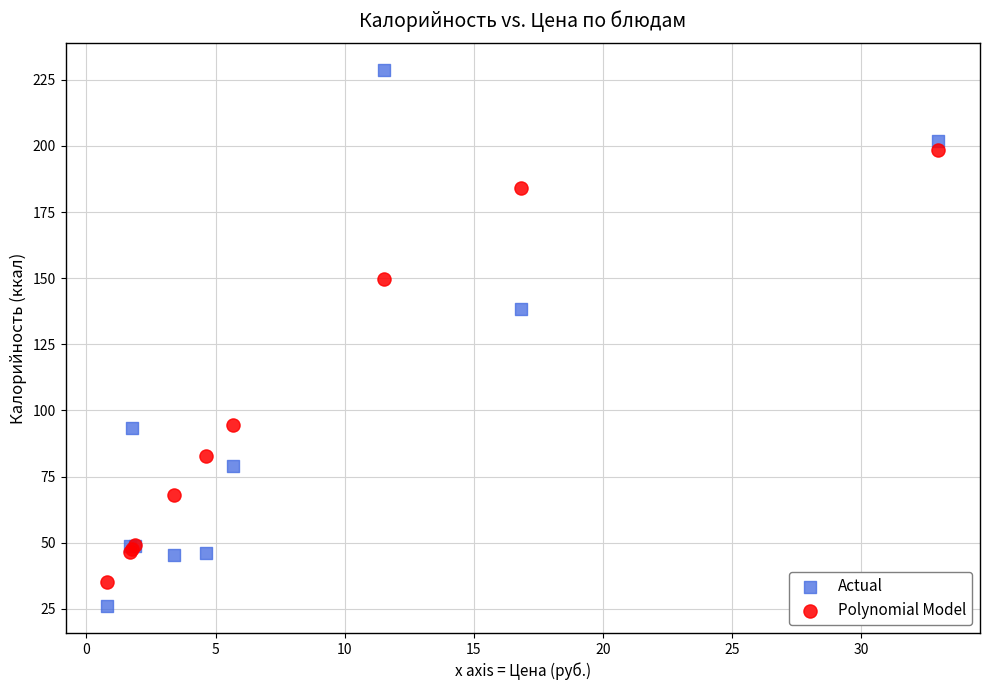

Which series contains the highest Y value?

Actual